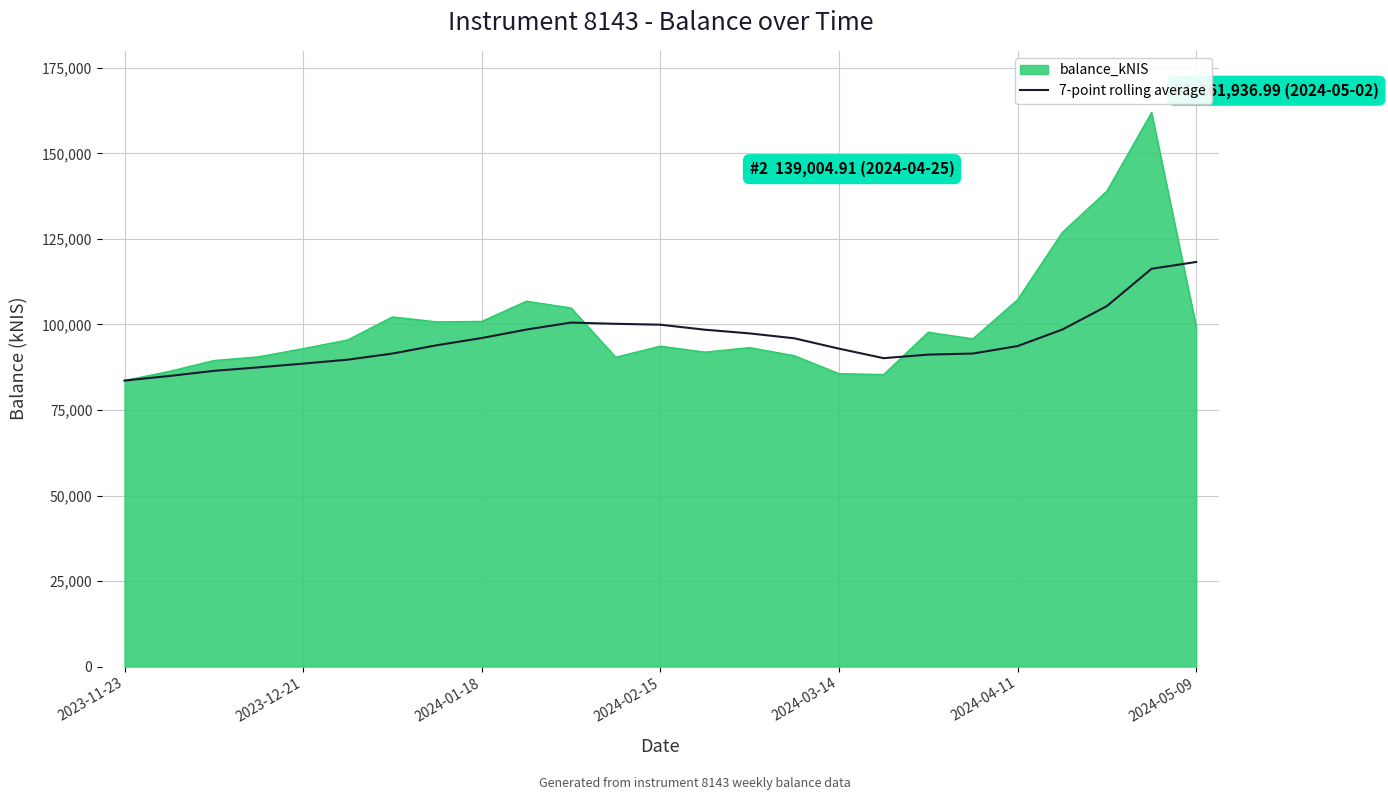

Rank the series by their maximum value, from highest to lowest.

balance_kNIS, 7-point rolling average